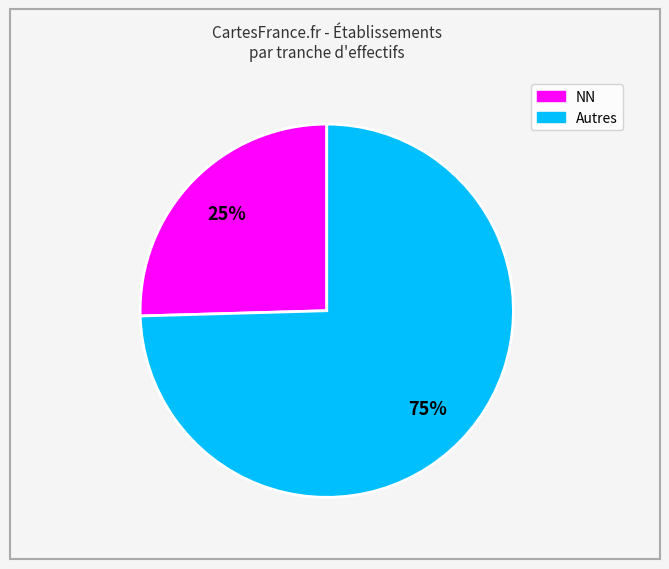

How many segments does this pie chart have?

2